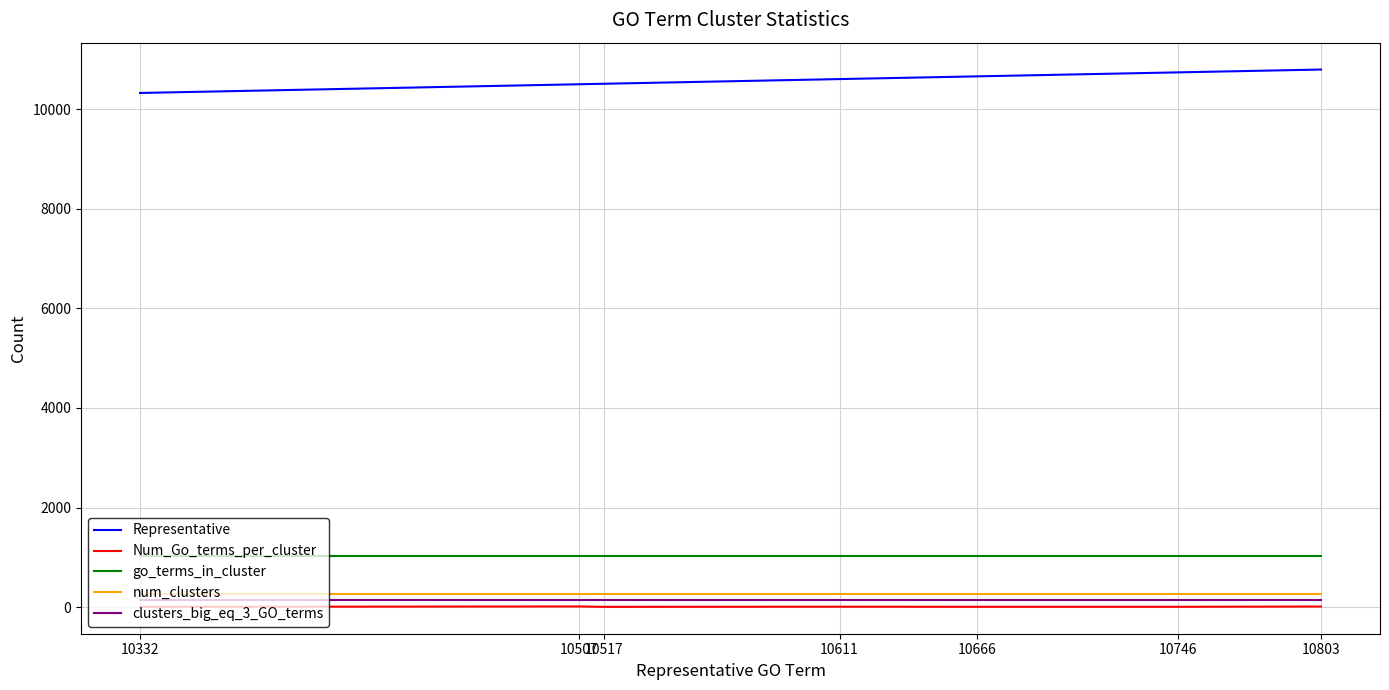

True or false: go_terms_in_cluster and Num_Go_terms_per_cluster intersect in this chart.

False